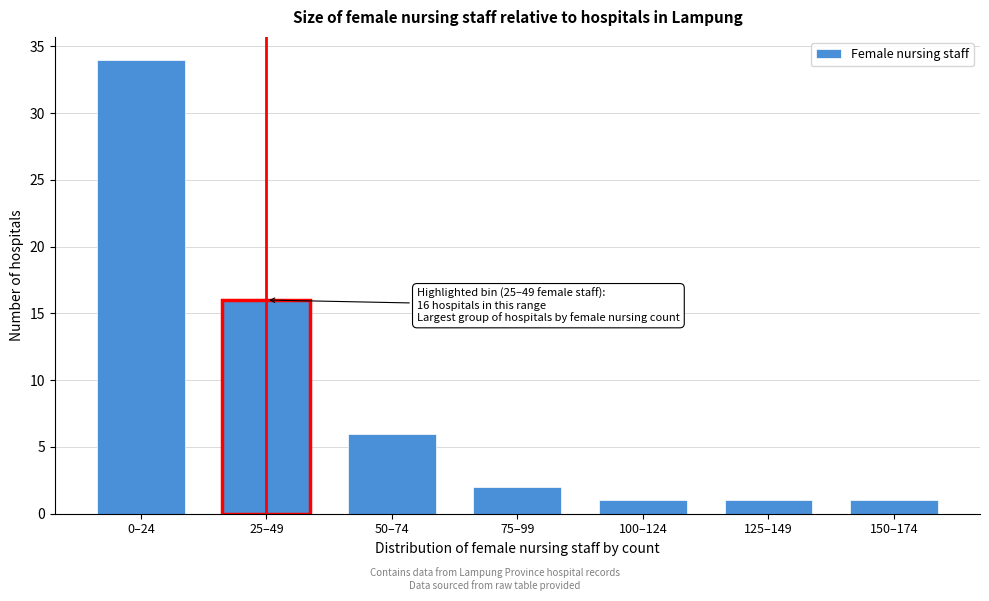

Reading left to right, what are all the values shown in this chart?

34	16	6	2	1	1	1